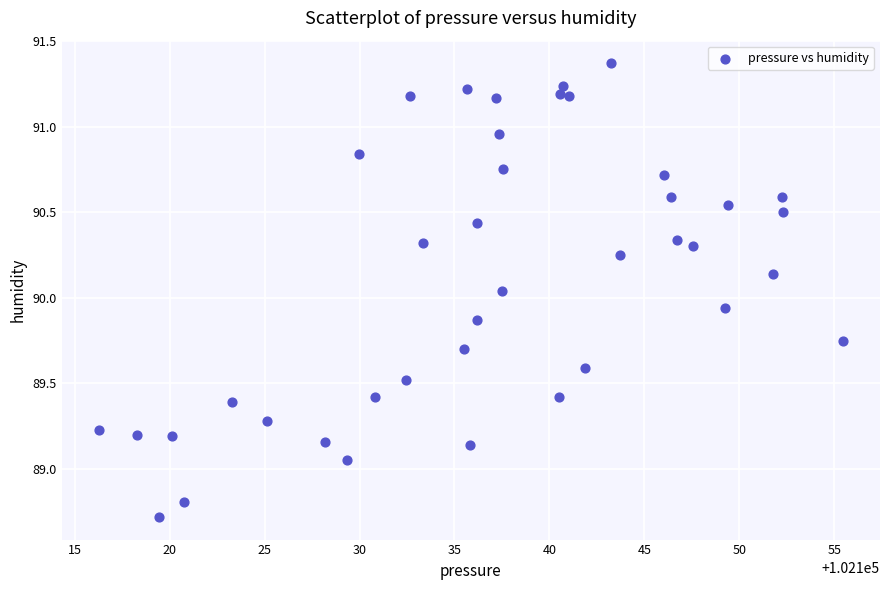

What is the range of X values (max minus min)?

39.2